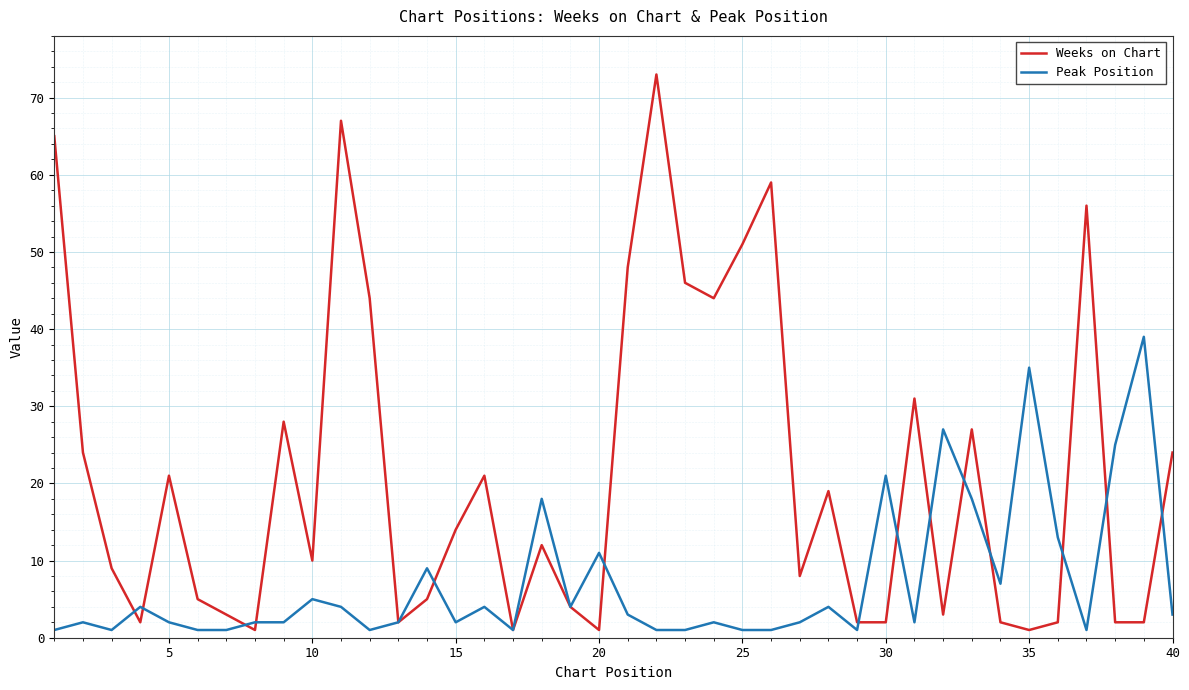

List the series in order of their overall mean, lowest first.

Peak Position, Weeks on Chart